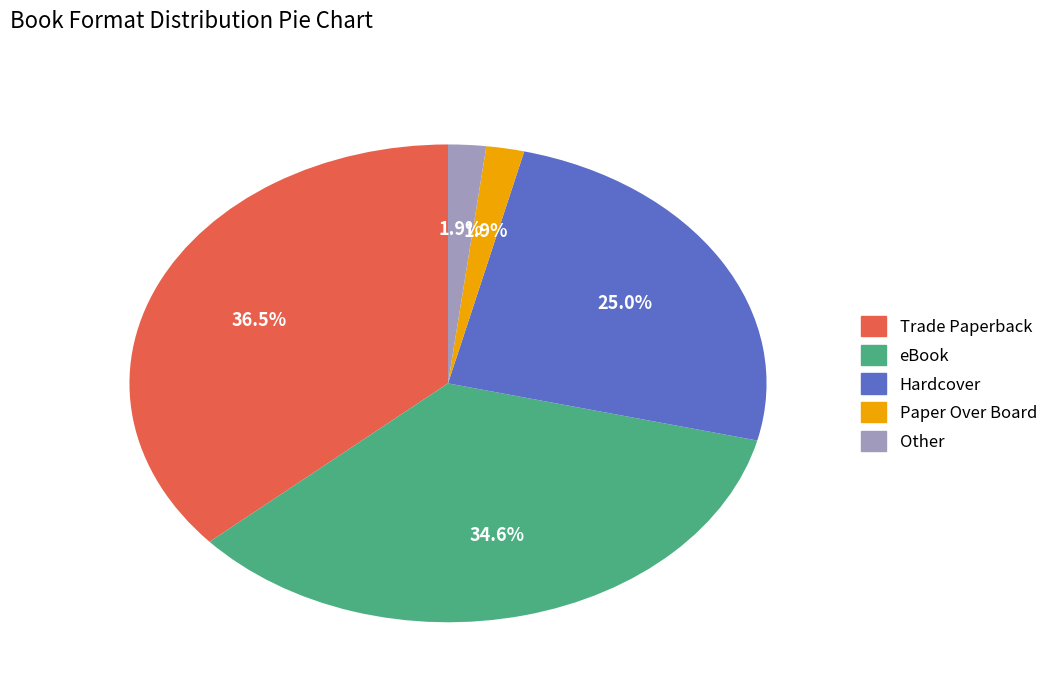

What portion of the pie excludes Paper Over Board?

98.1%